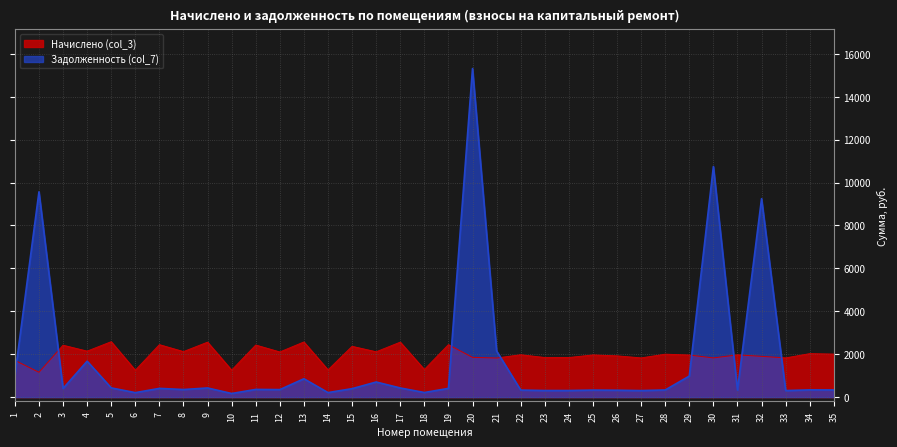

Which series has the widest spread of values?

Задолженность (col_7)